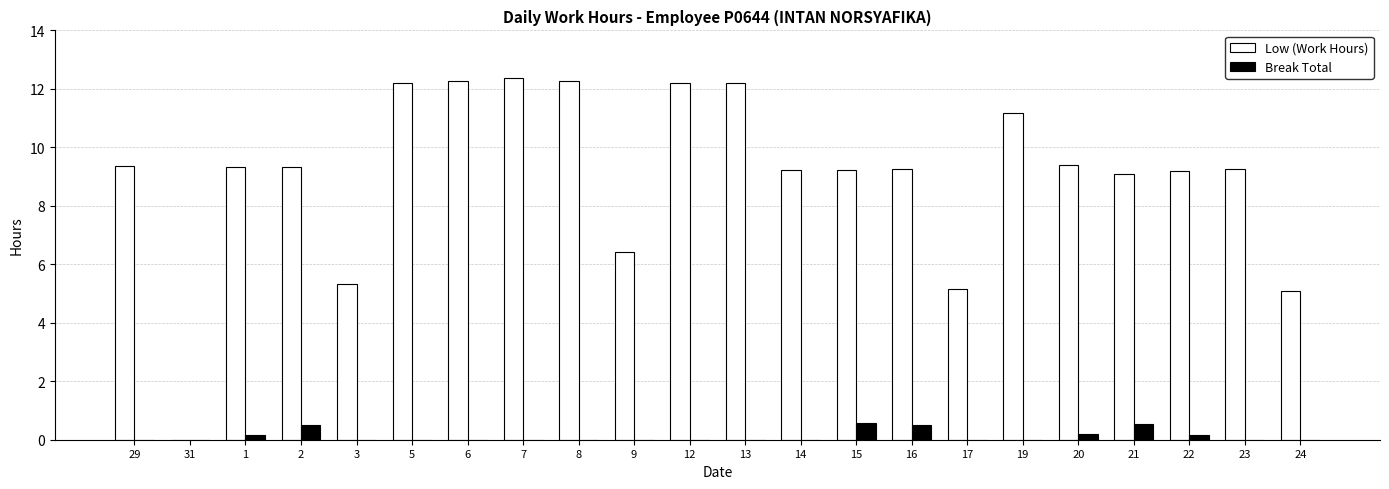

What is the sum of the Break Total values at 20 and 24?

0.2